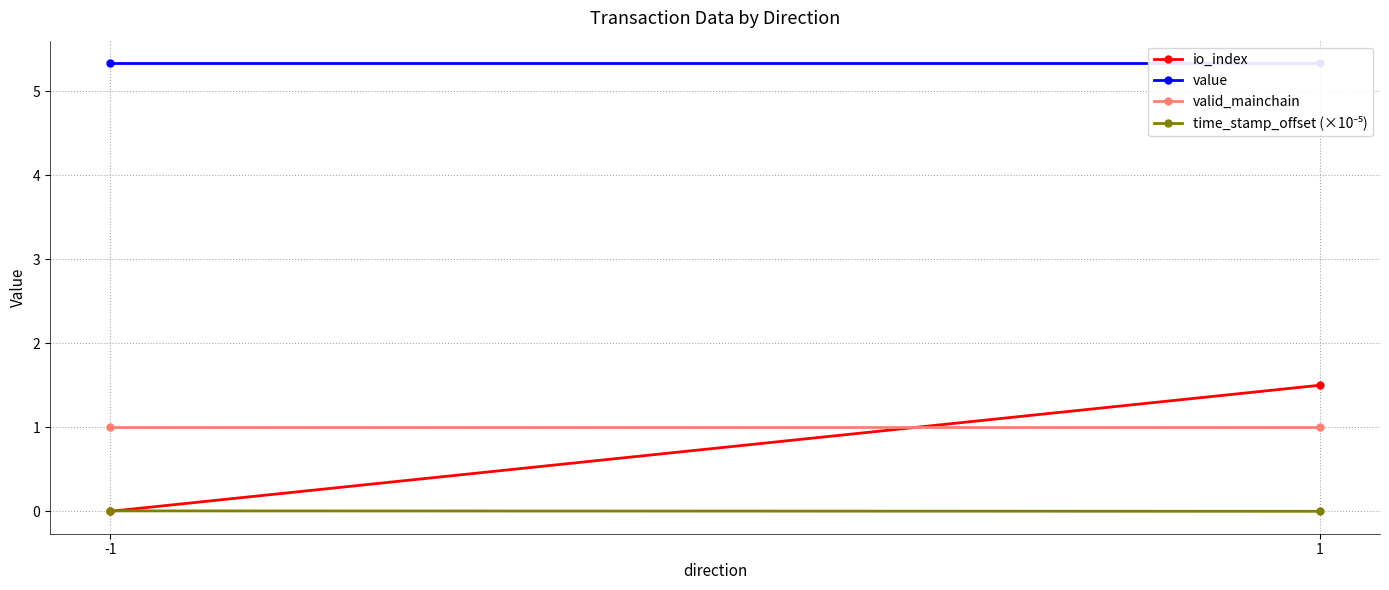

Which category has the highest value in the time_stamp_offset (×10⁻⁵) series?

-1